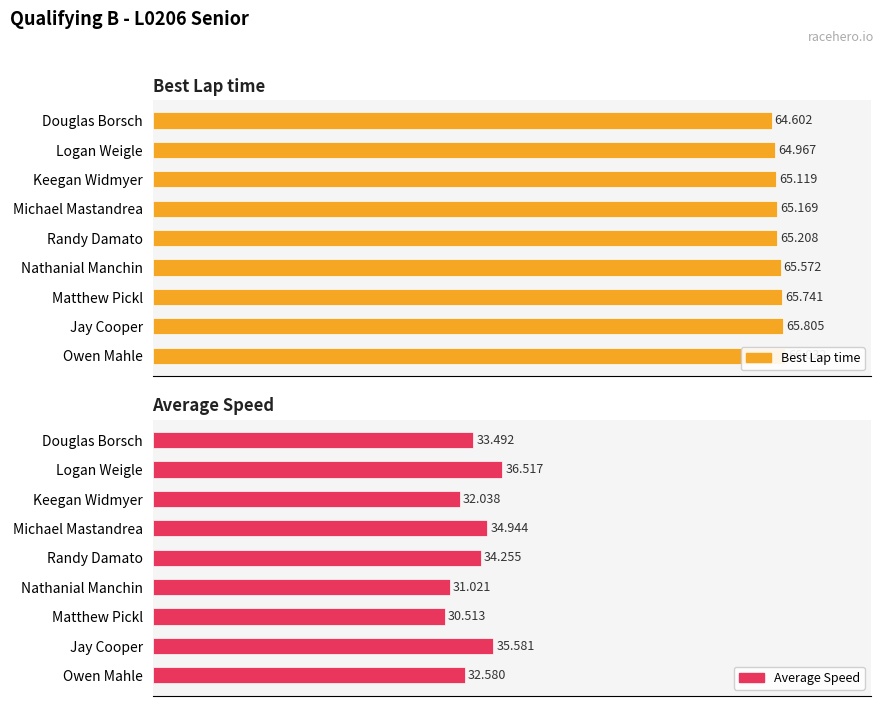

The Best Lap time series shows 18.8 at Michael Mastandrea. True or false?

False